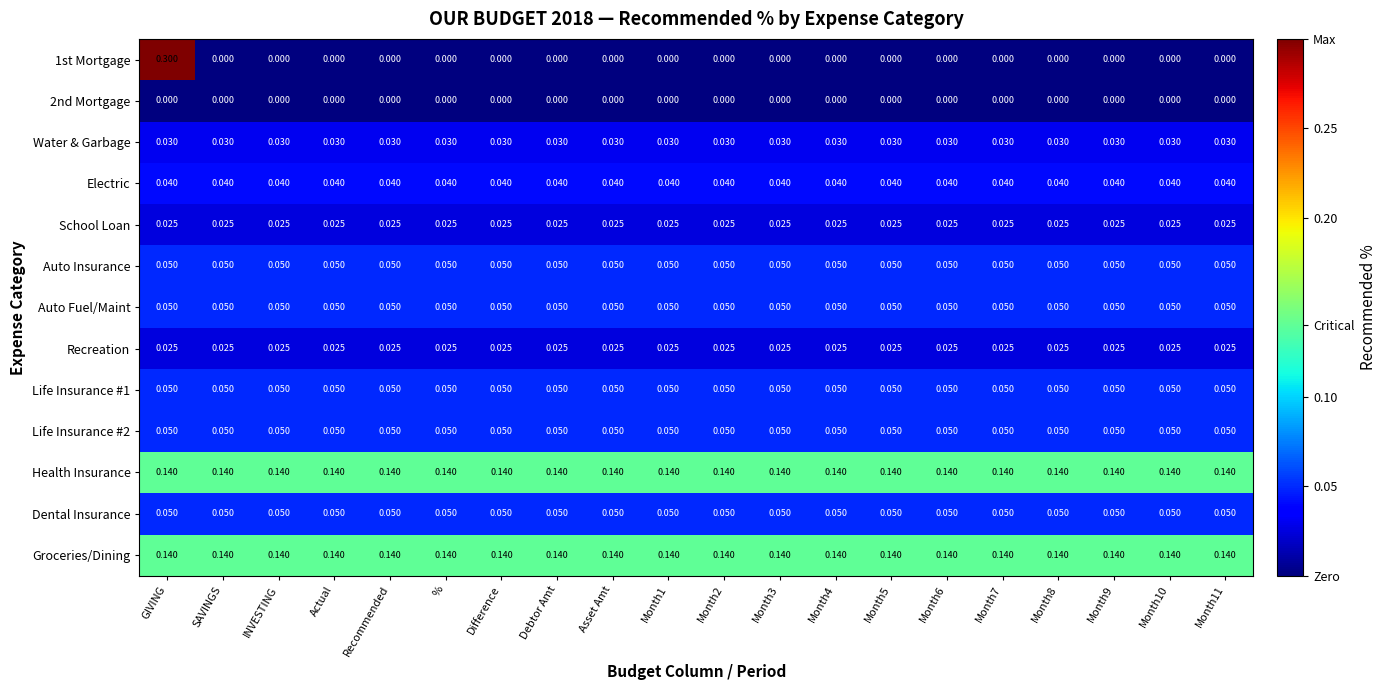

At which category does the chart reach its peak across all series?

GIVING